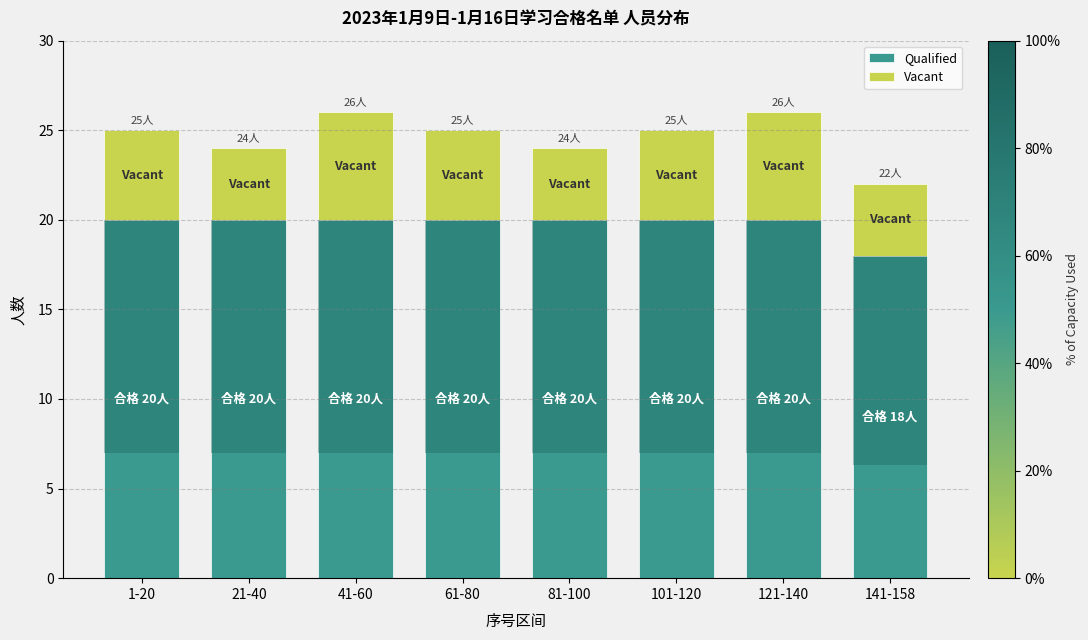

What is the minimum value shown in the chart?

4